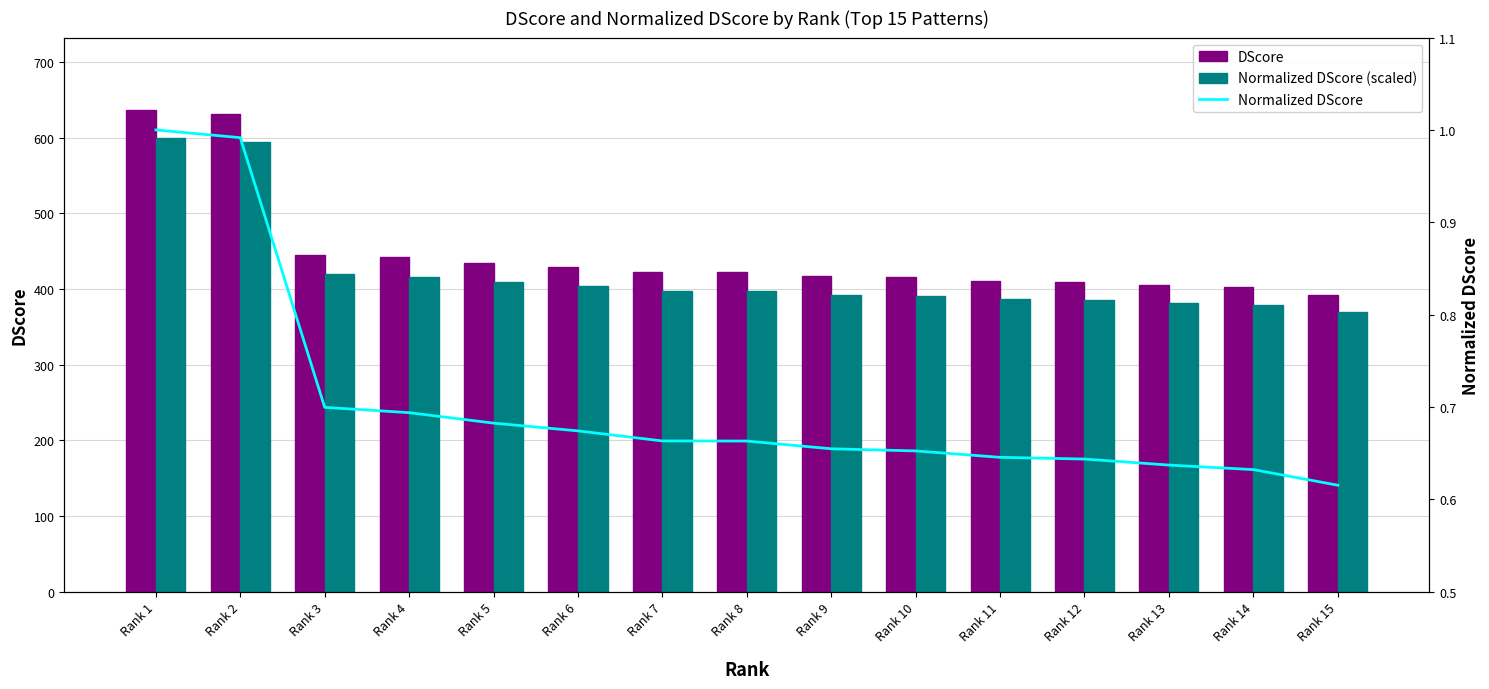

What is the sum of the Normalized DScore values at Rank 3 and Rank 12?

1.3